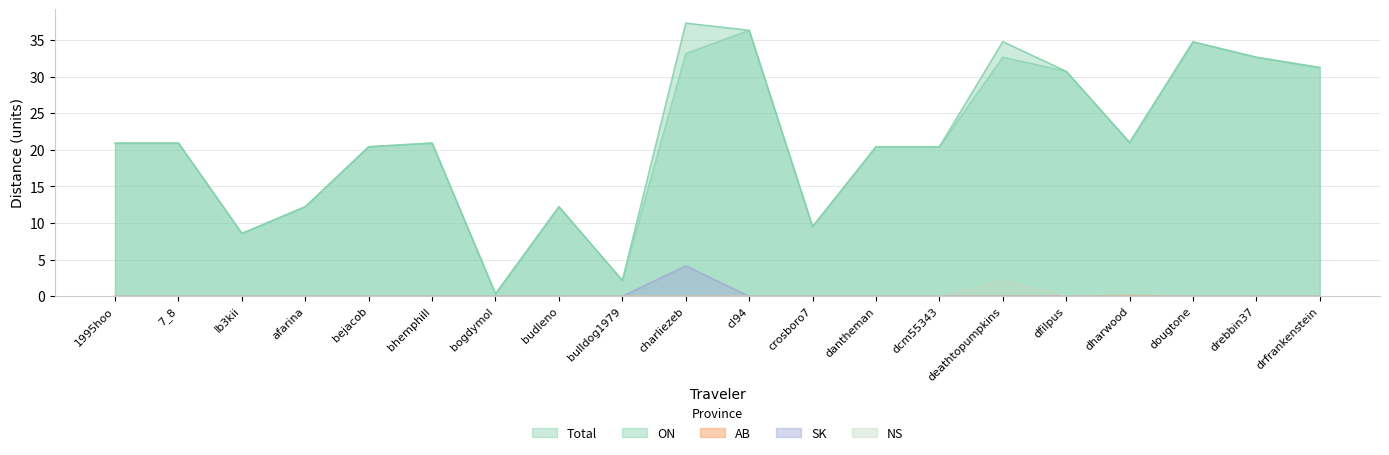

How many data points in Total are above 20?

14